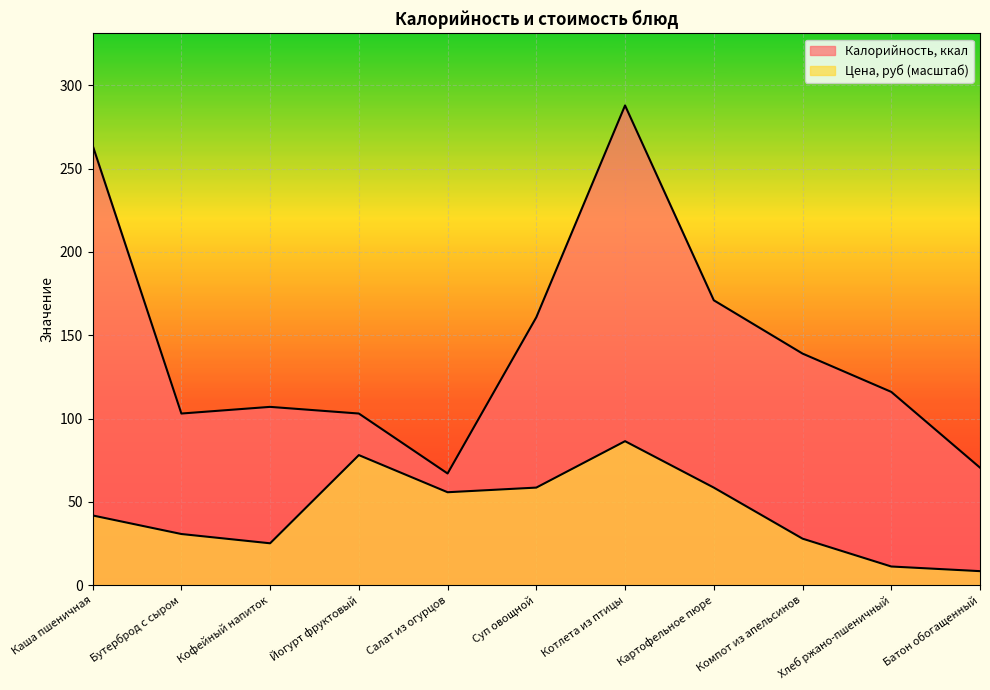

At Хлеб ржано-пшеничный, list the series in order from smallest to largest.

Цена, руб, Калорийность, ккал